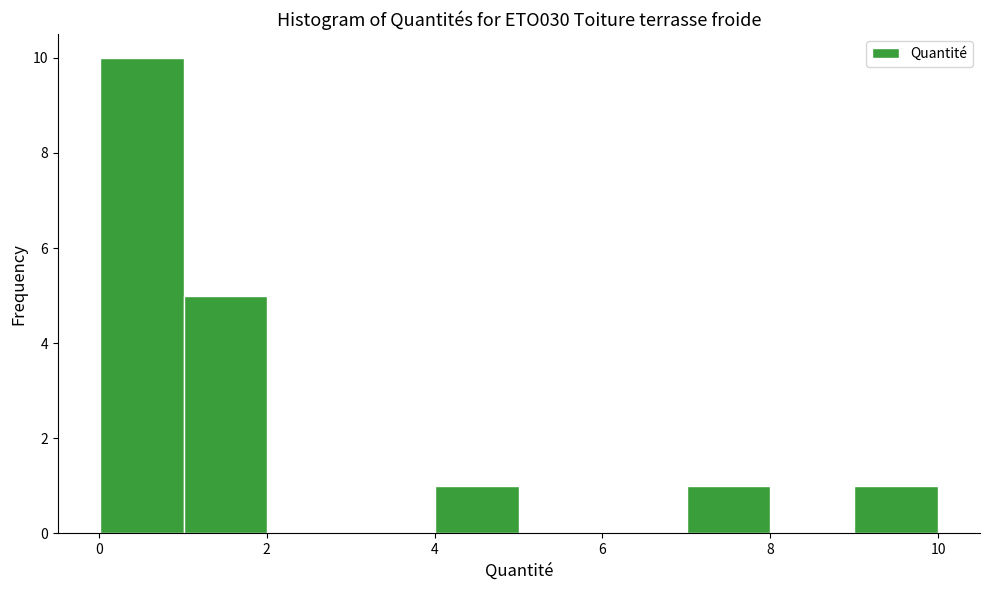

Over which range of the x-axis is the bar tallest?

0 to 1